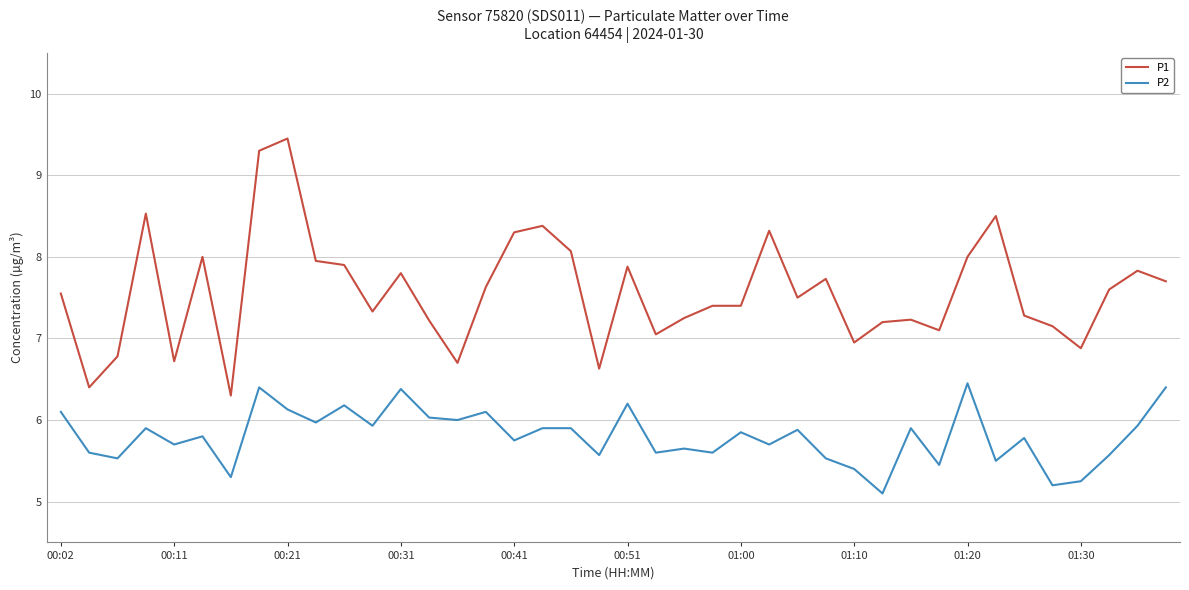

True or false: P2 and P1 cross at least once.

False